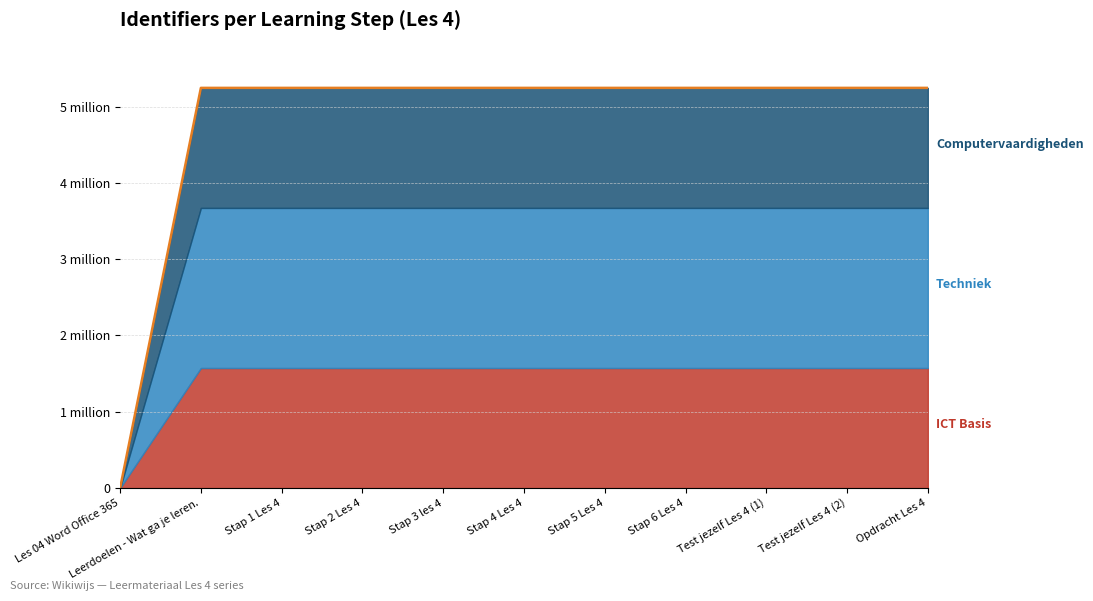

How many values are above zero?

10